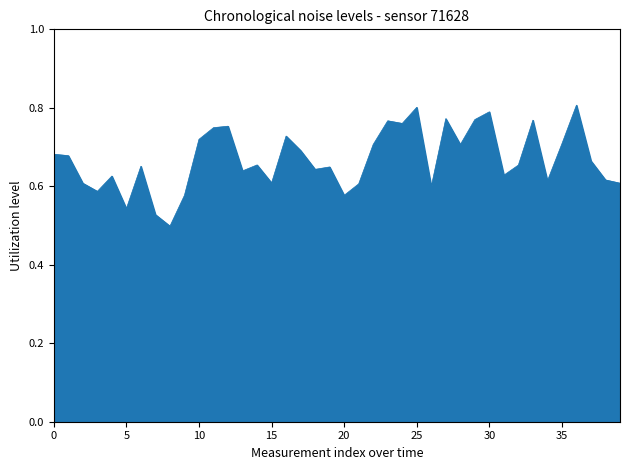

Which category has the highest value across all series?

36